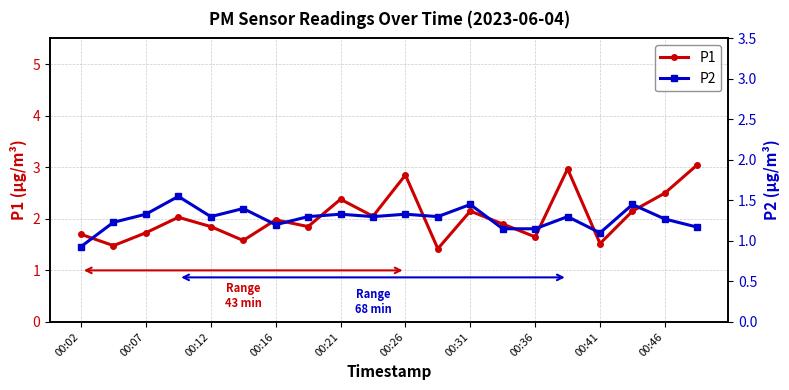

At which category is the sum across all series the highest?

15